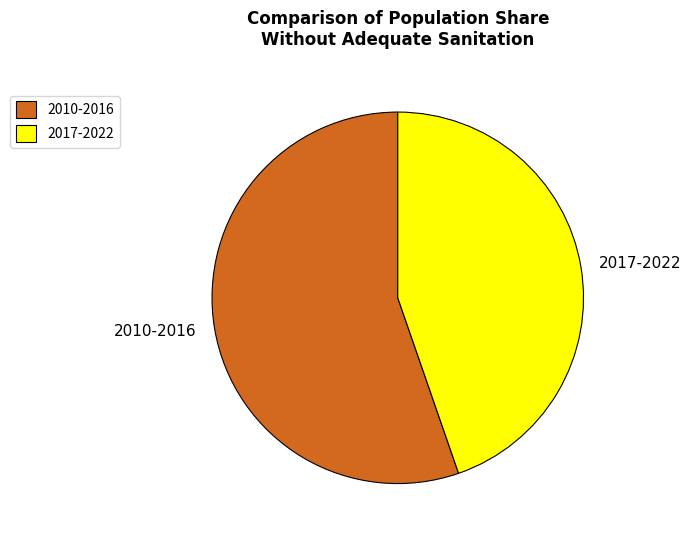

The 2017-2022 slice represents 45% of the pie. True or false?

True